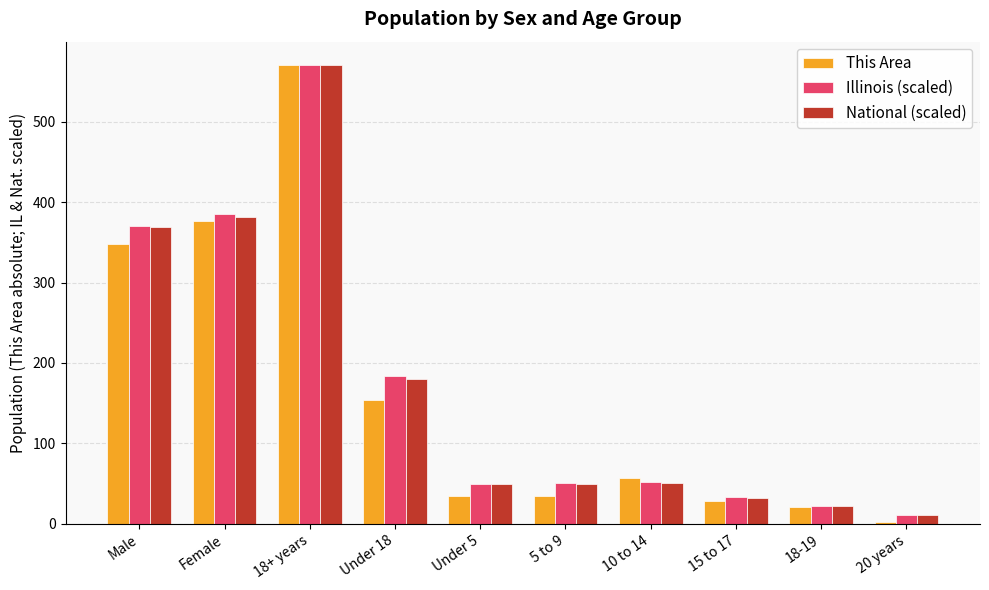

What position from the left is 20 years?

10